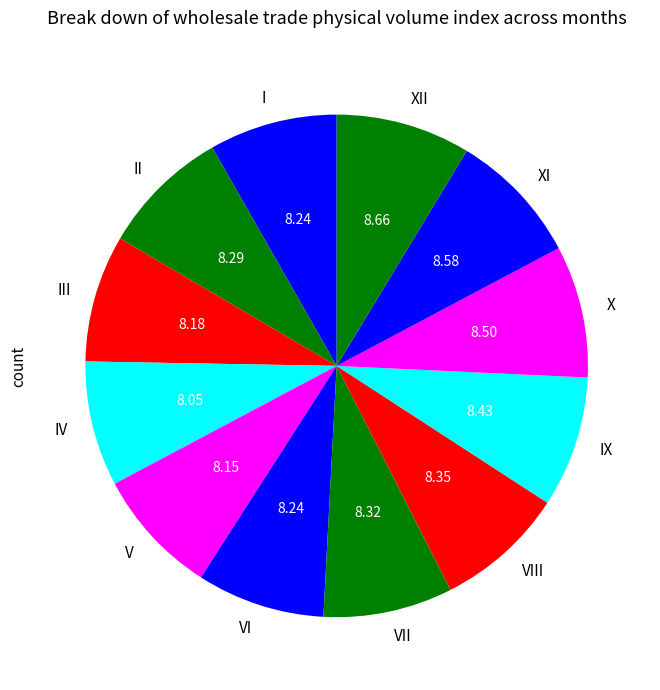

How many segments does this pie chart have?

12